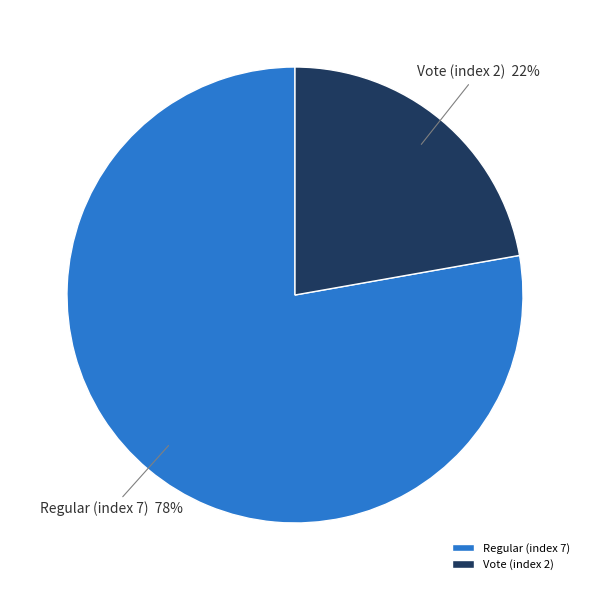

To the nearest percent, what is the difference between the Vote (index 2) and Regular (index 7) slice percentages?

56%